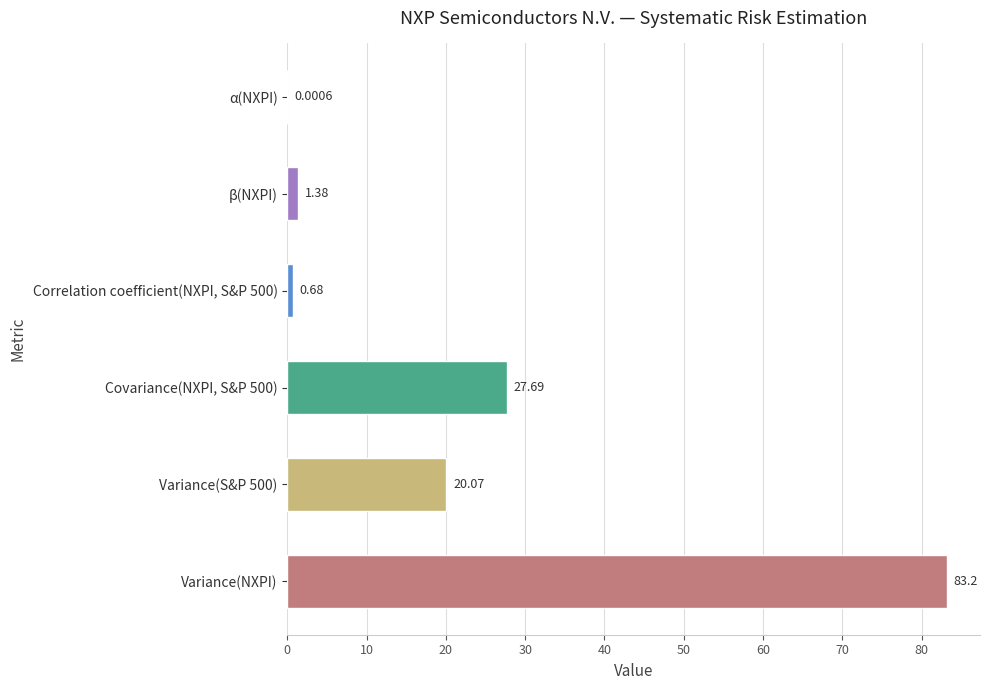

At which category does the chart reach its peak across all series?

Variance(NXPI)